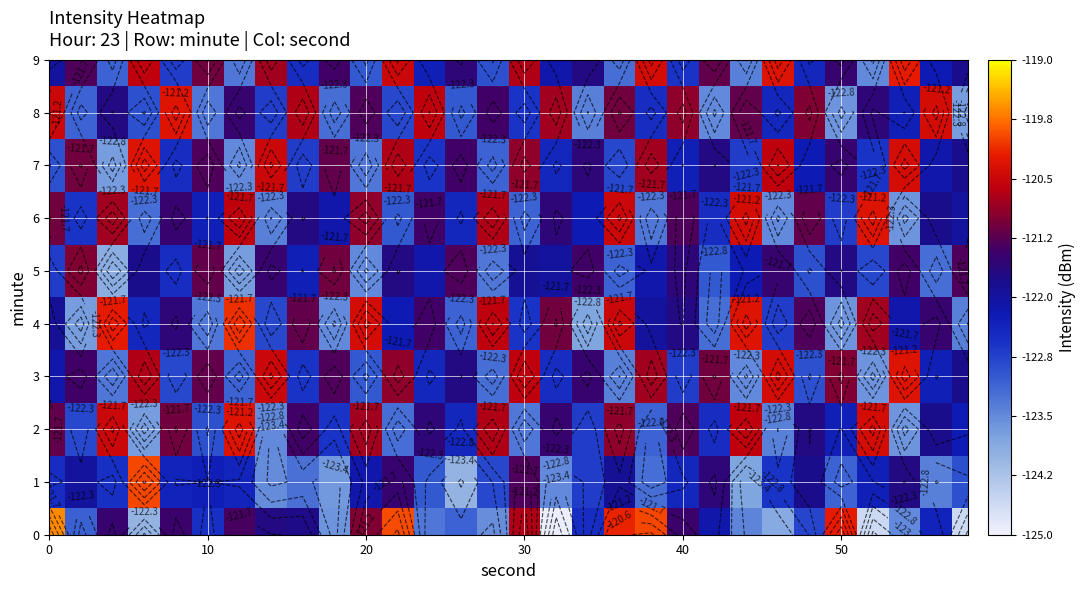

What is the greatest value displayed?

-119.6